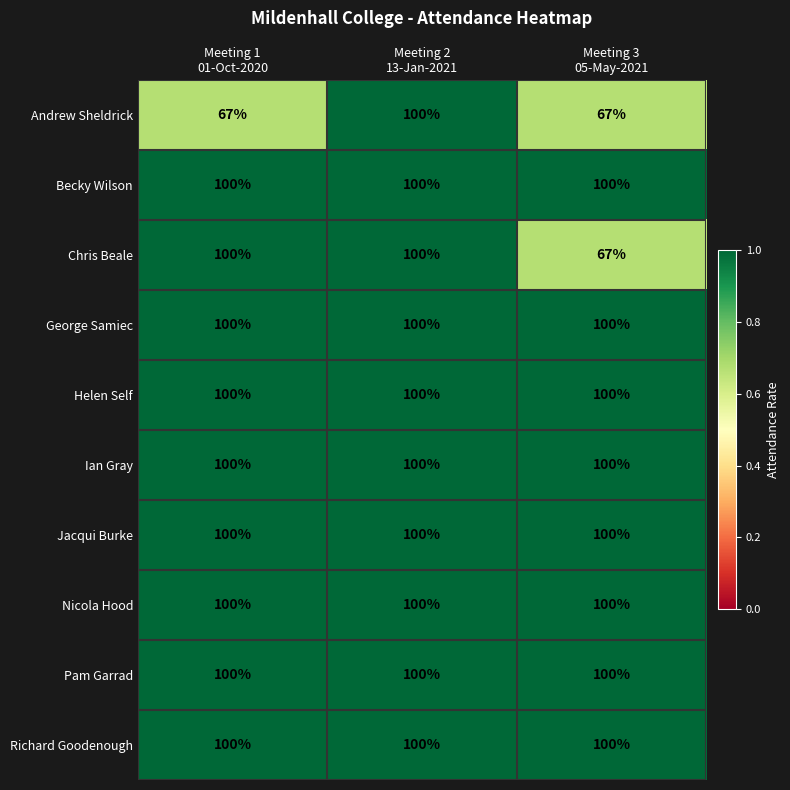

At how many categories does at least one series exceed 83?

3